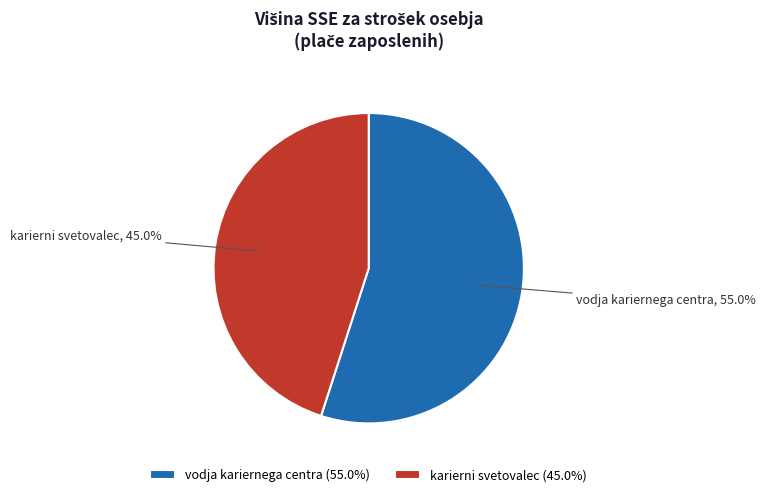

Is there a majority slice in this chart?

Yes